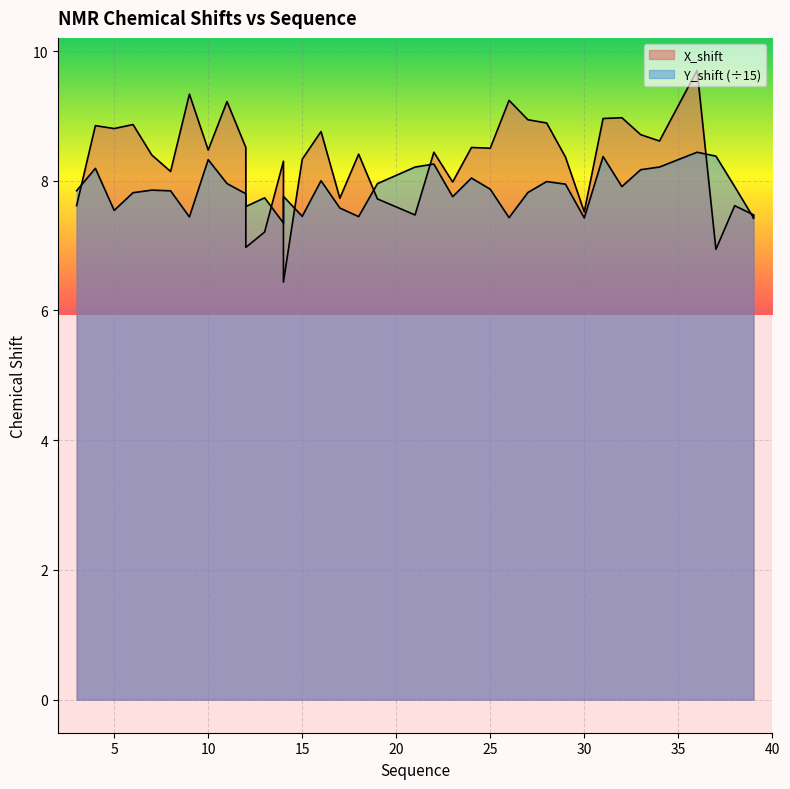

At which label does X_shift first exceed 8?

4